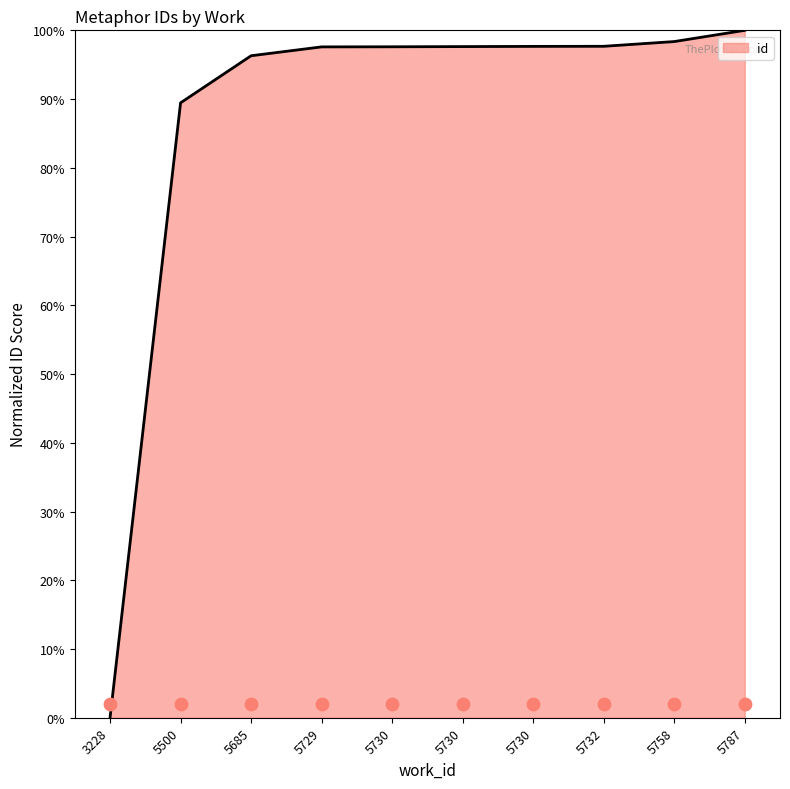

Between 5730 and 5730, which is larger?

5730